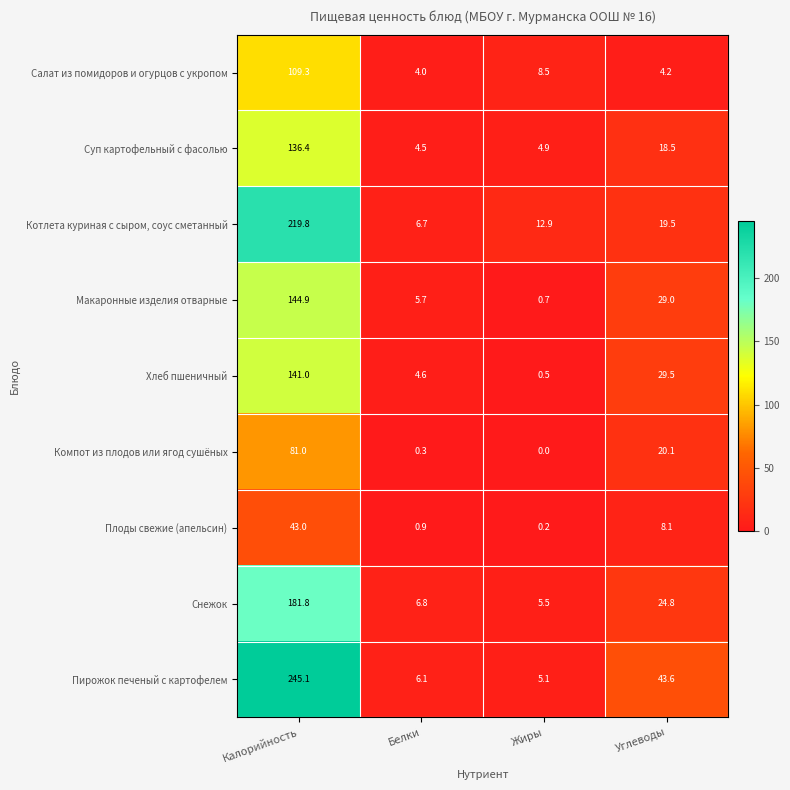

At which category is the sum across all series the highest?

Калорийность